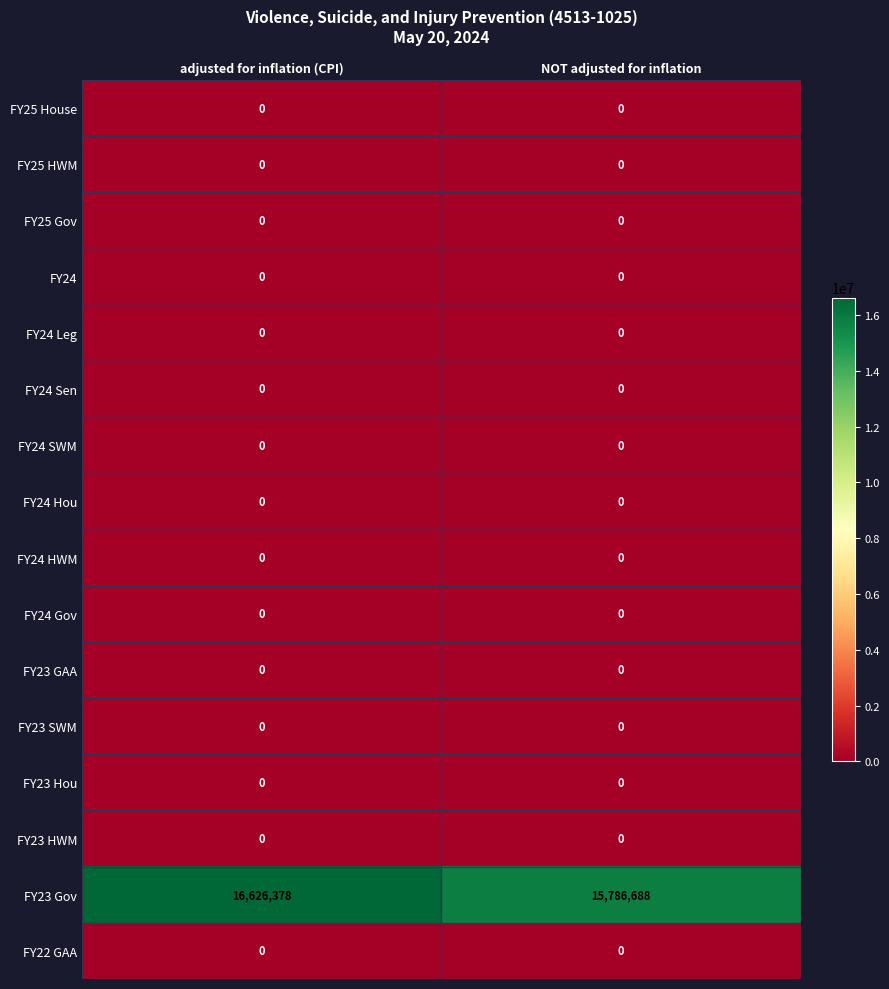

What is the total value across all series at NOT adjusted for inflation?

15786688